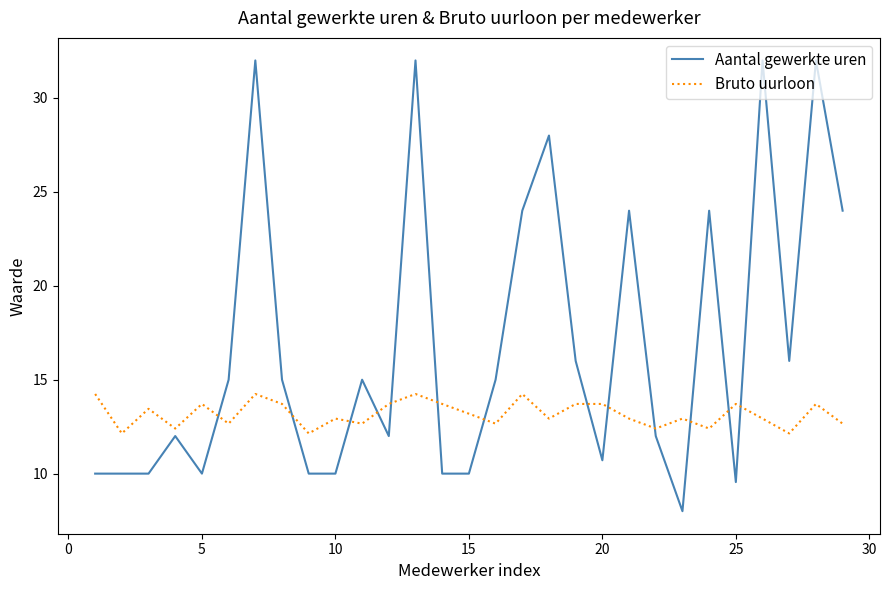

How many values in the Aantal gewerkte uren series are below 15?

14